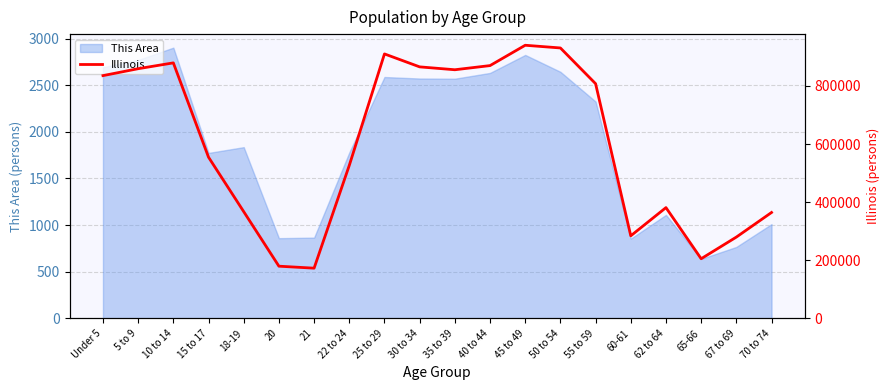

At which label is the value closest to 556444?

15 to 17